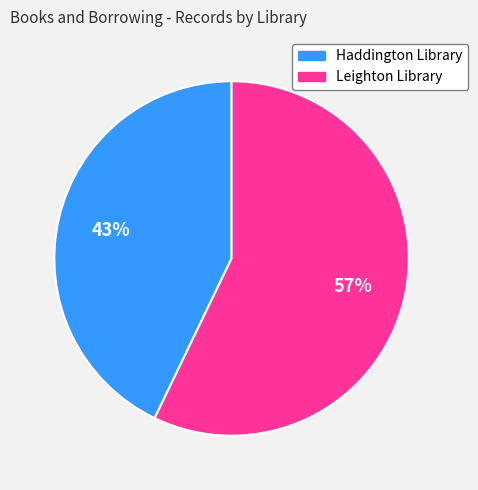

To the nearest percent, what is the difference between the largest and smallest slice percentages?

14%